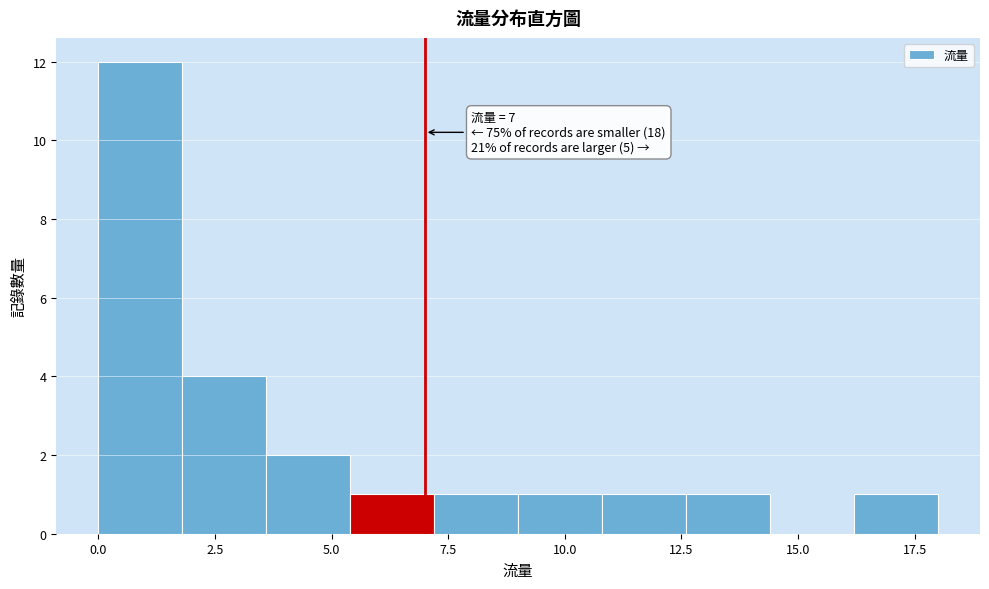

Around what value on the x-axis is the tallest bar? Give the approximate position of its centre, as read against the axis.

1.0